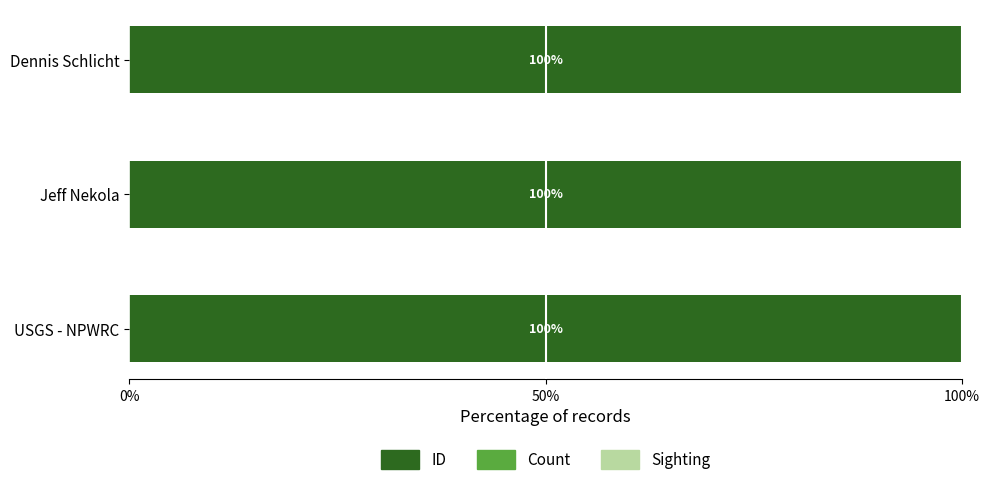

Is it true that ID equals 47.5 at Dennis Schlicht?

False